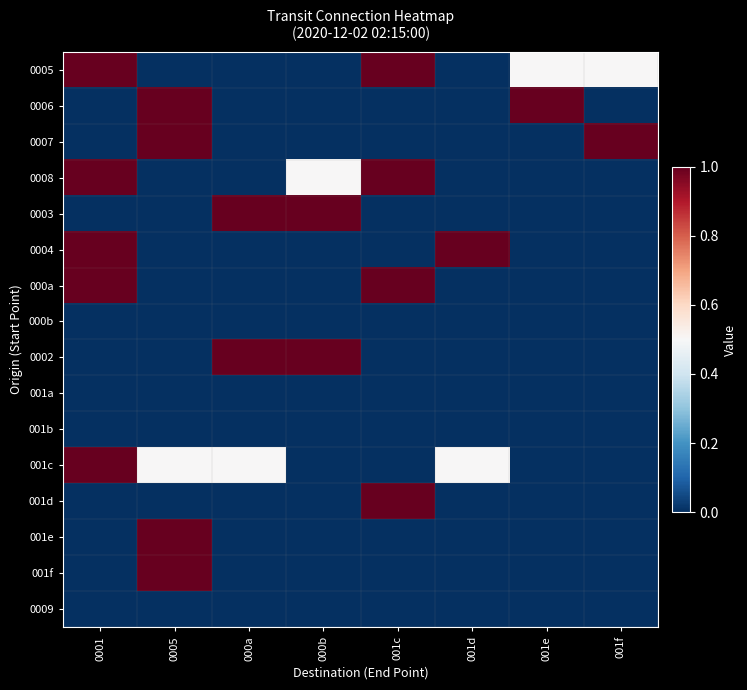

Reading left to right, transcribe all the data shown in this chart.

0005: 0001=1.0	0005=0.0	000a=0.0	000b=0.0	001c=1.0	001d=0.0	001e=0.5	001f=0.5
0006: 0001=0.0	0005=1.0	000a=0.0	000b=0.0	001c=0.0	001d=0.0	001e=1.0	001f=0.0
0007: 0001=0.0	0005=1.0	000a=0.0	000b=0.0	001c=0.0	001d=0.0	001e=0.0	001f=1.0
0008: 0001=1.0	0005=0.0	000a=0.0	000b=0.5	001c=1.0	001d=0.0	001e=0.0	001f=0.0
0003: 0001=0.0	0005=0.0	000a=1.0	000b=1.0	001c=0.0	001d=0.0	001e=0.0	001f=0.0
0004: 0001=1.0	0005=0.0	000a=0.0	000b=0.0	001c=0.0	001d=1.0	001e=0.0	001f=0.0
000a: 0001=1.0	0005=0.0	000a=0.0	000b=0.0	001c=1.0	001d=0.0	001e=0.0	001f=0.0
000b: 0001=0.0	0005=0.0	000a=0.0	000b=0.0	001c=0.0	001d=0.0	001e=0.0	001f=0.0
0002: 0001=0.0	0005=0.0	000a=1.0	000b=1.0	001c=0.0	001d=0.0	001e=0.0	001f=0.0
001a: 0001=0.0	0005=0.0	000a=0.0	000b=0.0	001c=0.0	001d=0.0	001e=0.0	001f=0.0
001b: 0001=0.0	0005=0.0	000a=0.0	000b=0.0	001c=0.0	001d=0.0	001e=0.0	001f=0.0
001c: 0001=1.0	0005=0.5	000a=0.5	000b=0.0	001c=0.0	001d=0.5	001e=0.0	001f=0.0
001d: 0001=0.0	0005=0.0	000a=0.0	000b=0.0	001c=1.0	001d=0.0	001e=0.0	001f=0.0
001e: 0001=0.0	0005=1.0	000a=0.0	000b=0.0	001c=0.0	001d=0.0	001e=0.0	001f=0.0
001f: 0001=0.0	0005=1.0	000a=0.0	000b=0.0	001c=0.0	001d=0.0	001e=0.0	001f=0.0
0009: 0001=0.0	0005=0.0	000a=0.0	000b=0.0	001c=0.0	001d=0.0	001e=0.0	001f=0.0